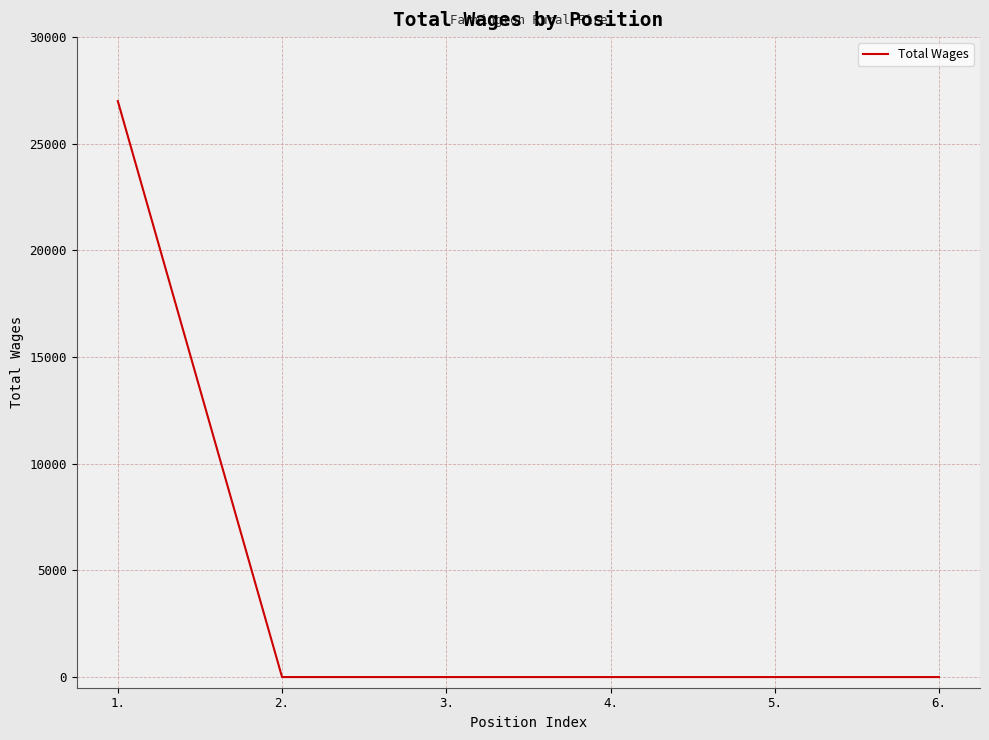

Between 4. and 1., which is larger?

1.